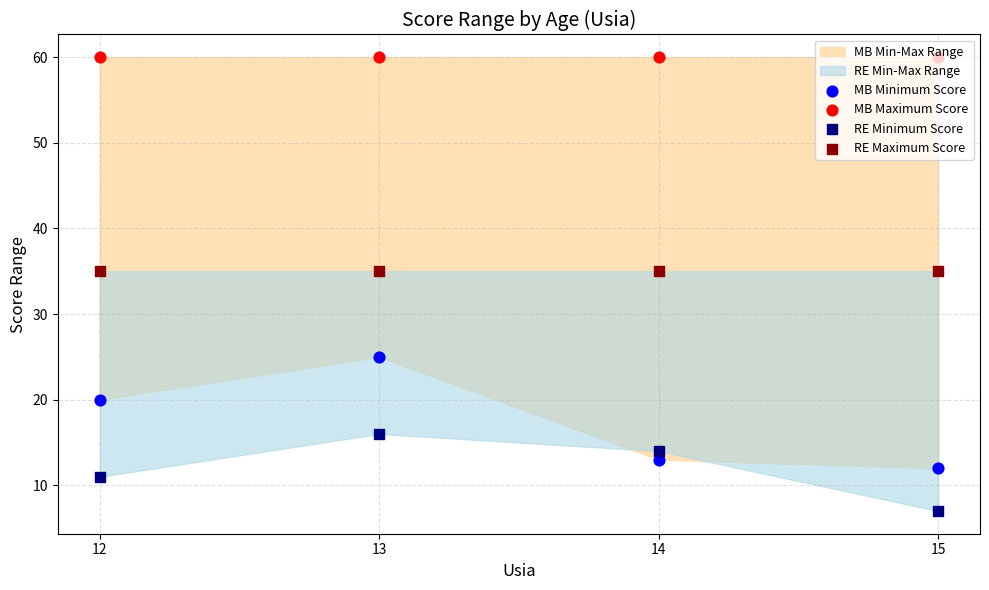

Is the value of MB Minimum Score at 12 greater than the value of RE Minimum Score at 12?

Yes